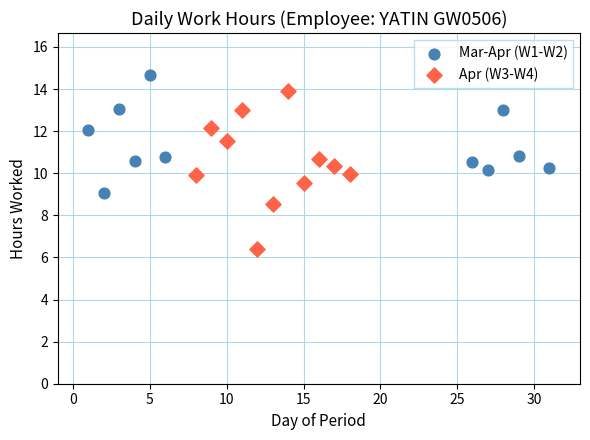

Which series reaches the minimum Y coordinate?

Apr (W3-W4)